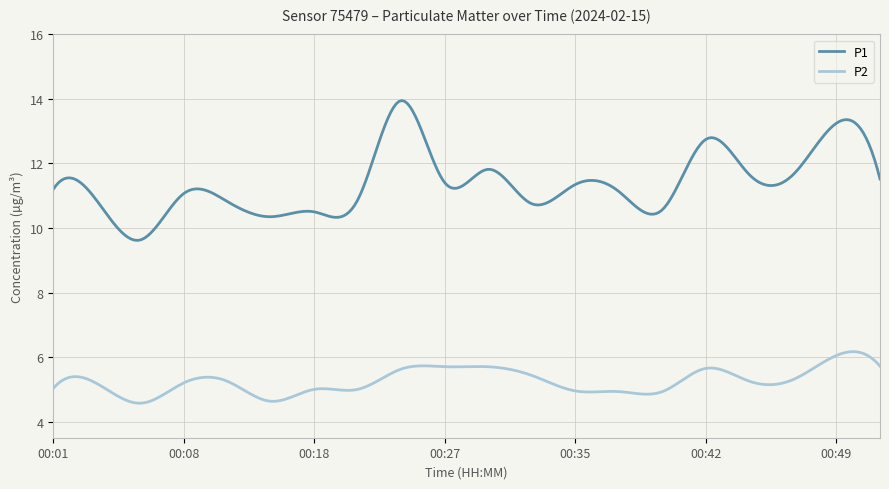

What is the sum of all P1 values?

3416.0